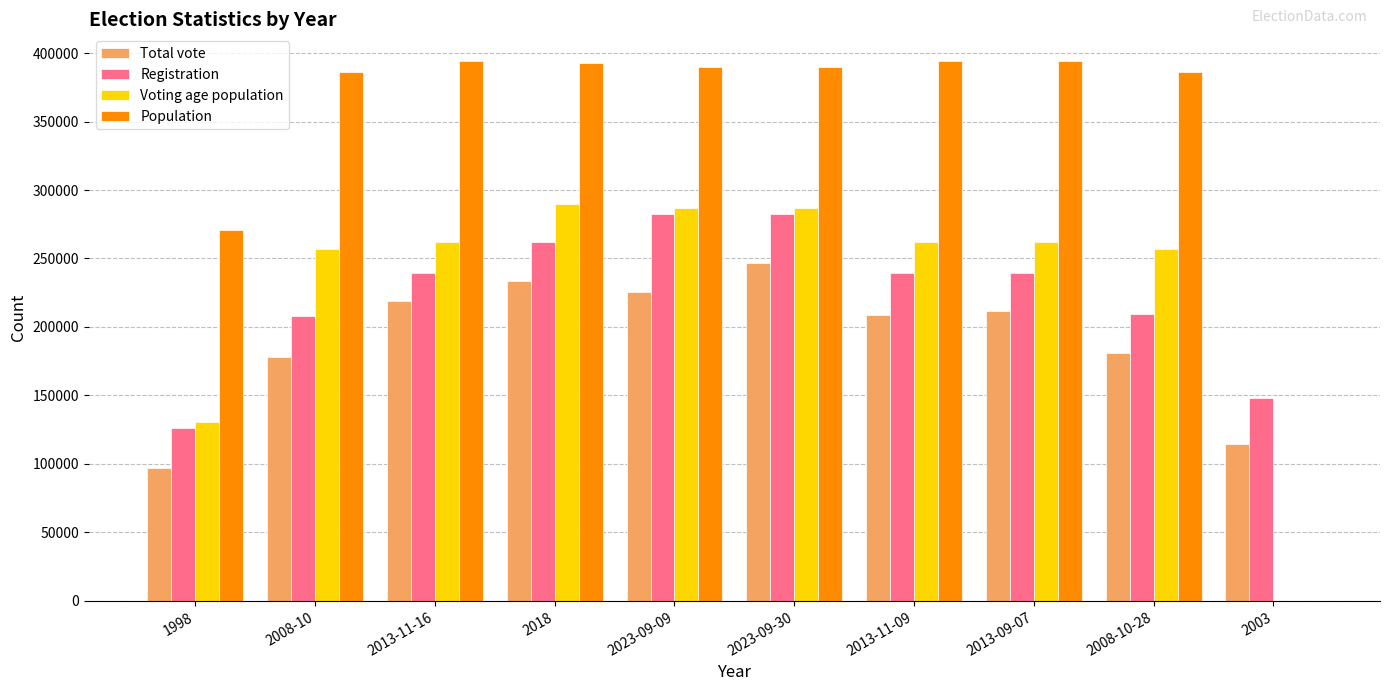

What is the total value across all series at 2023-09-09?

1184058